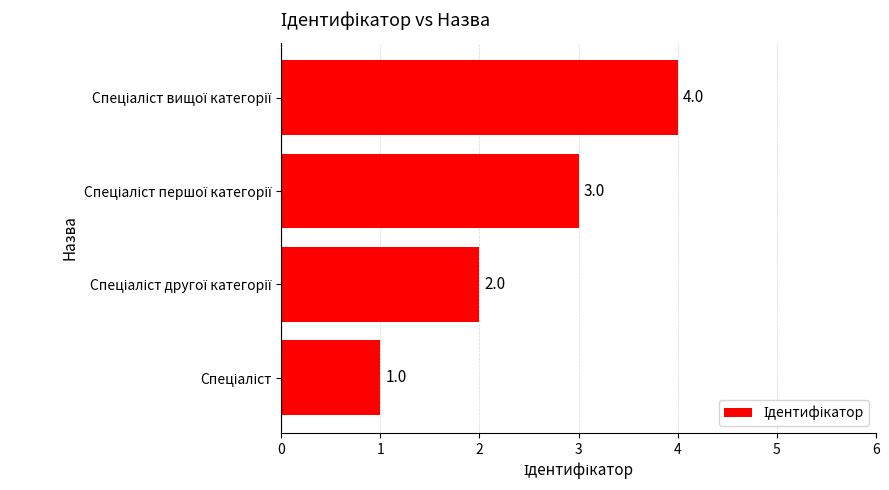

What is the difference between the maximum and minimum values?

3